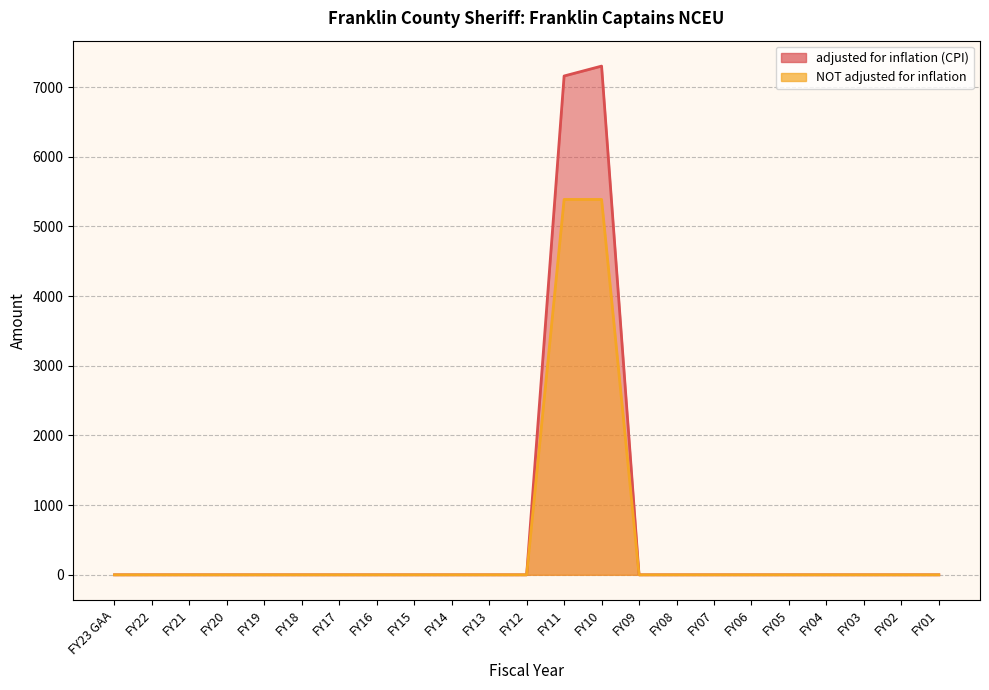

What is the greatest value displayed?

7302